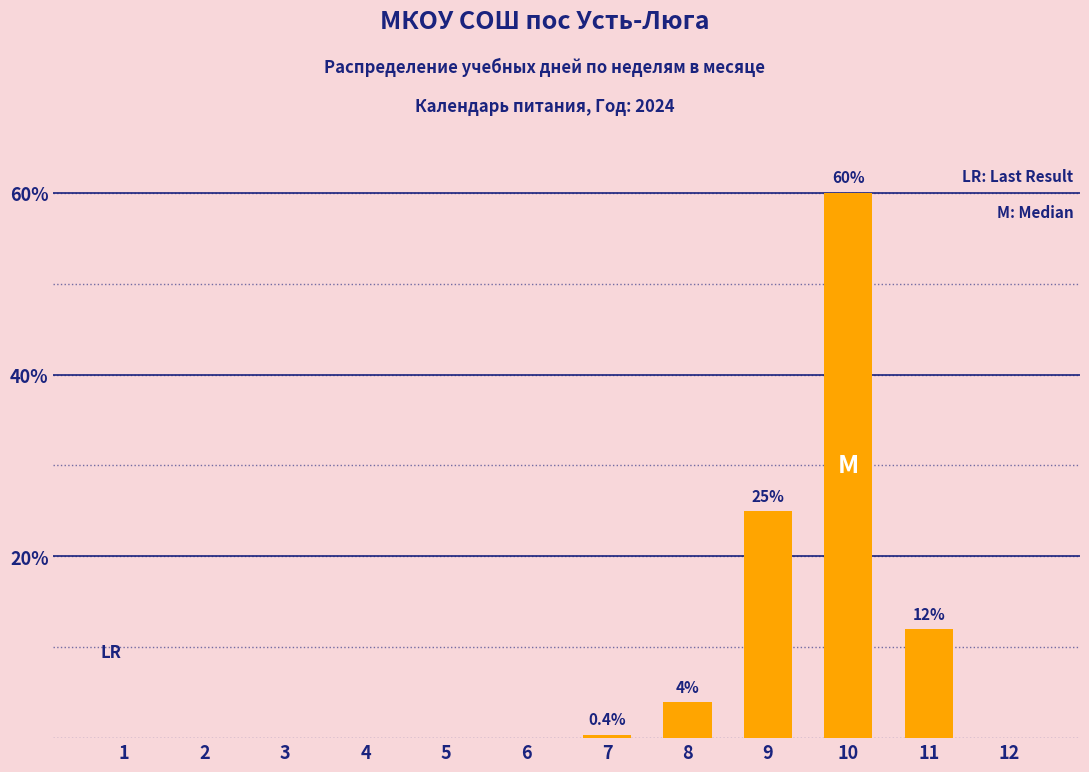

Which has a higher value, 10 or 2?

10